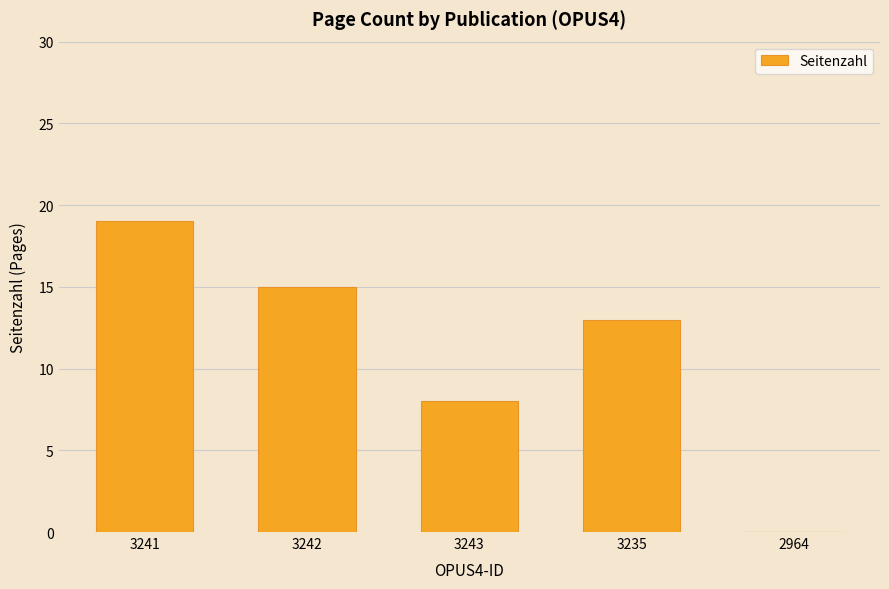

Count the number of categories in the chart.

5